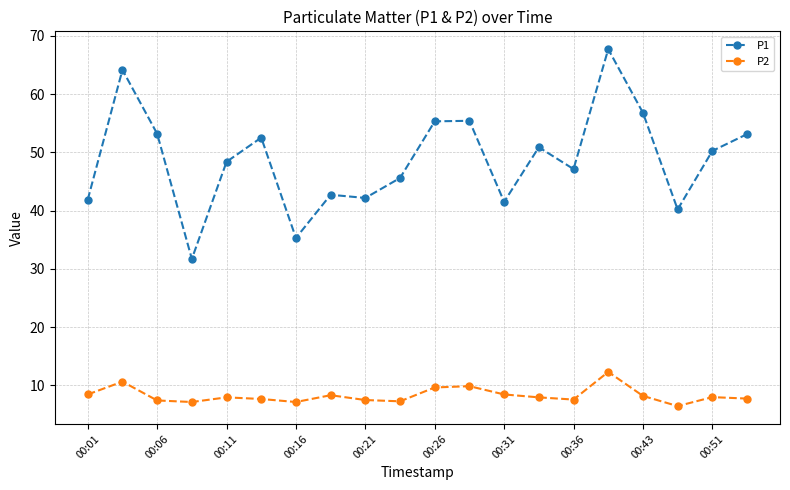

What is the value of the P2 point at the 3rd from the left?

7.4